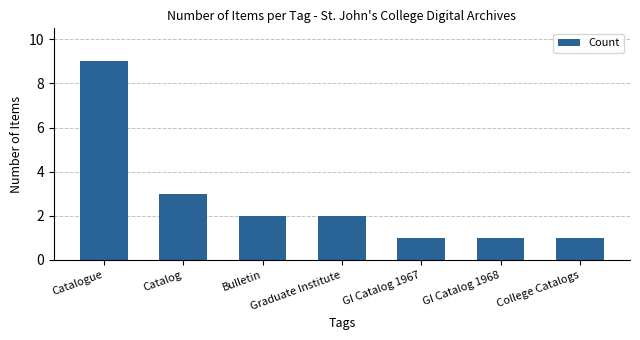

How many data points does each series have?

7